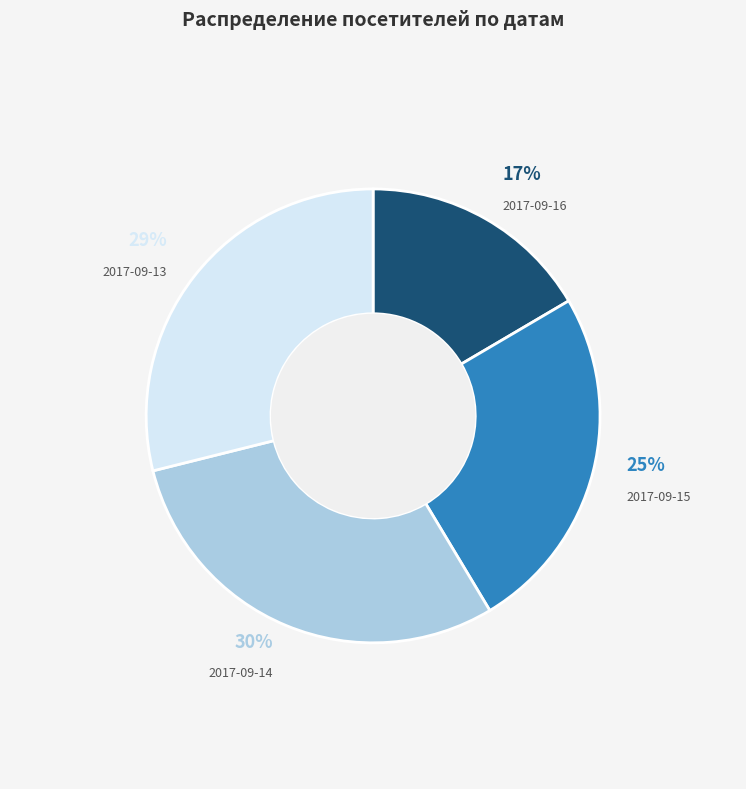

Combined, do 2017-09-13 and 2017-09-16 account for over 50%?

No